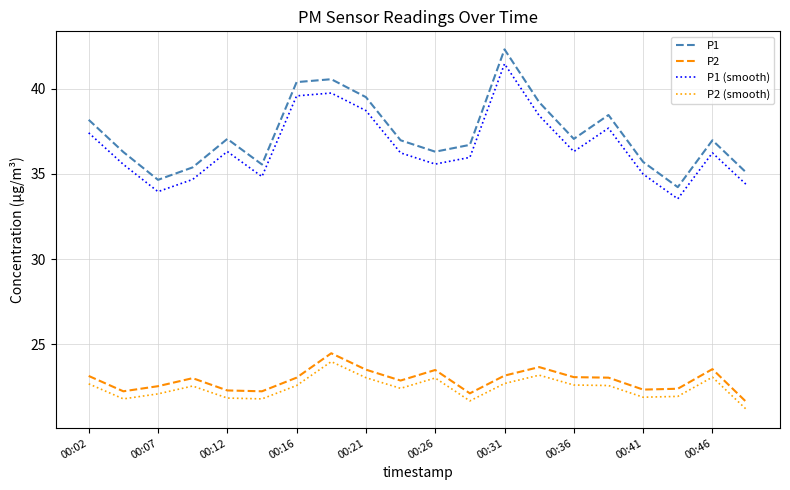

True or false: P2 (smooth) and P1 (smooth) cross at least once.

False